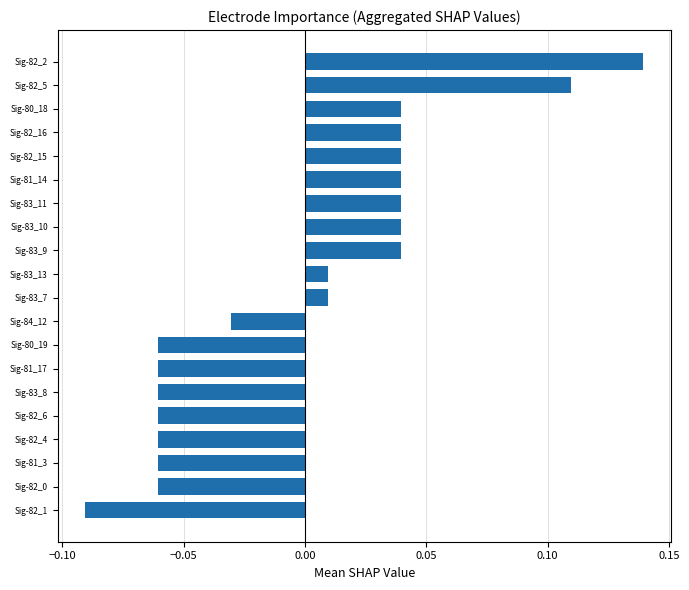

Which has a higher value, Sig-81_14 or Sig-82_6?

Sig-81_14